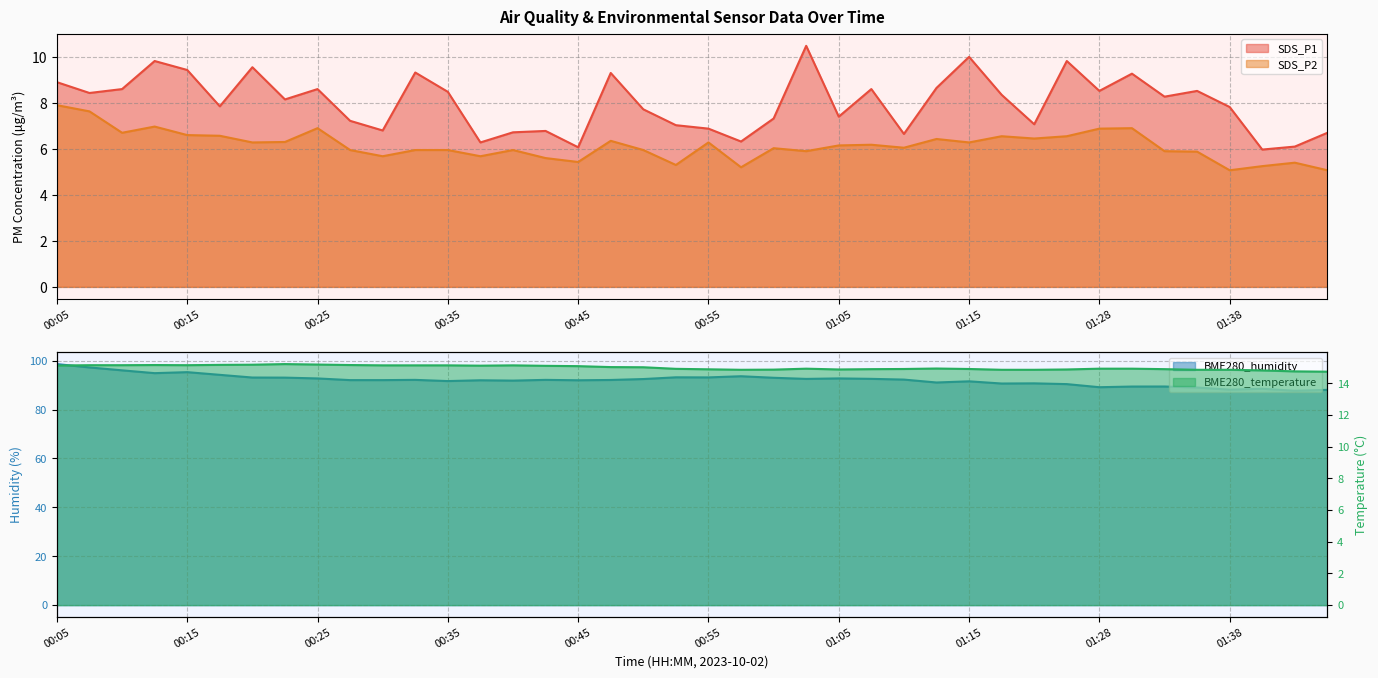

Which category has the lowest value in the SDS_P2 series?

01:38